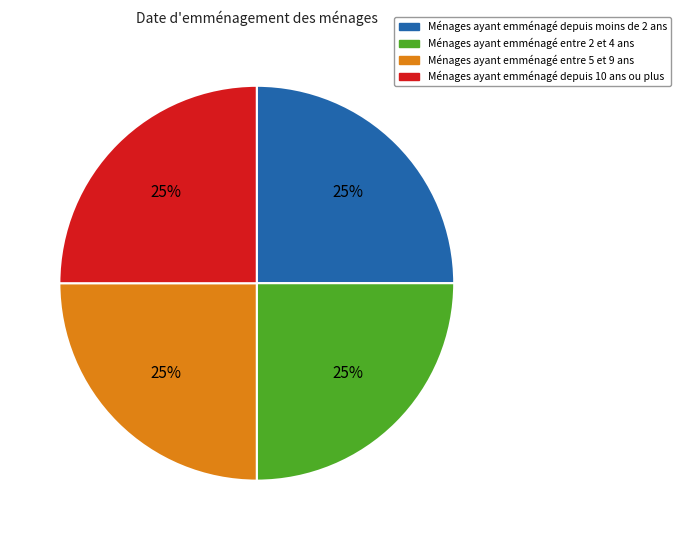

Is there any slice that represents more than half of the pie?

No